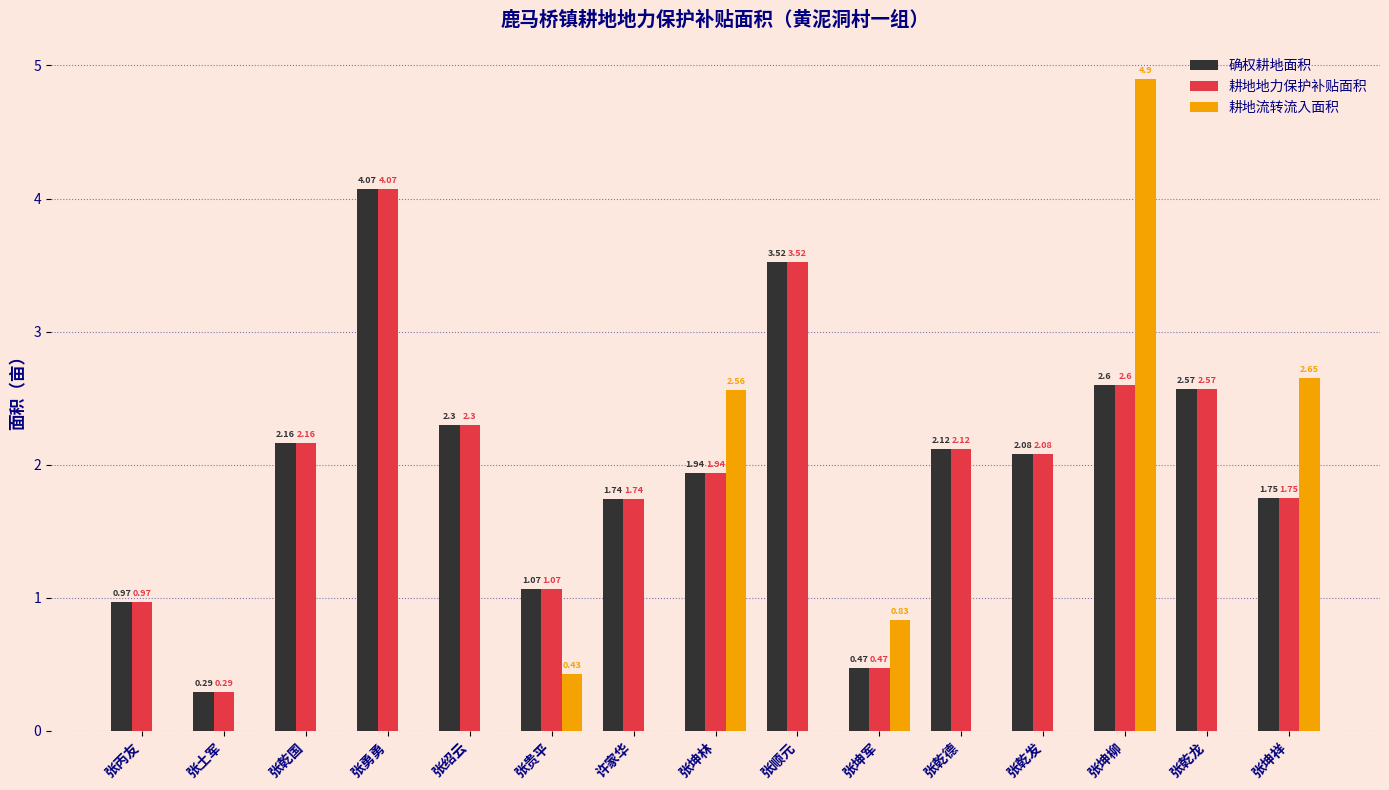

Which category has the highest value across all series?

张坤柳